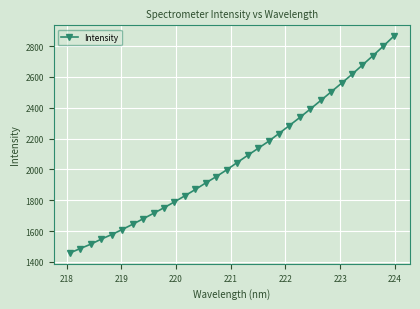

What is the value of the 9th point from the left?

1715.2